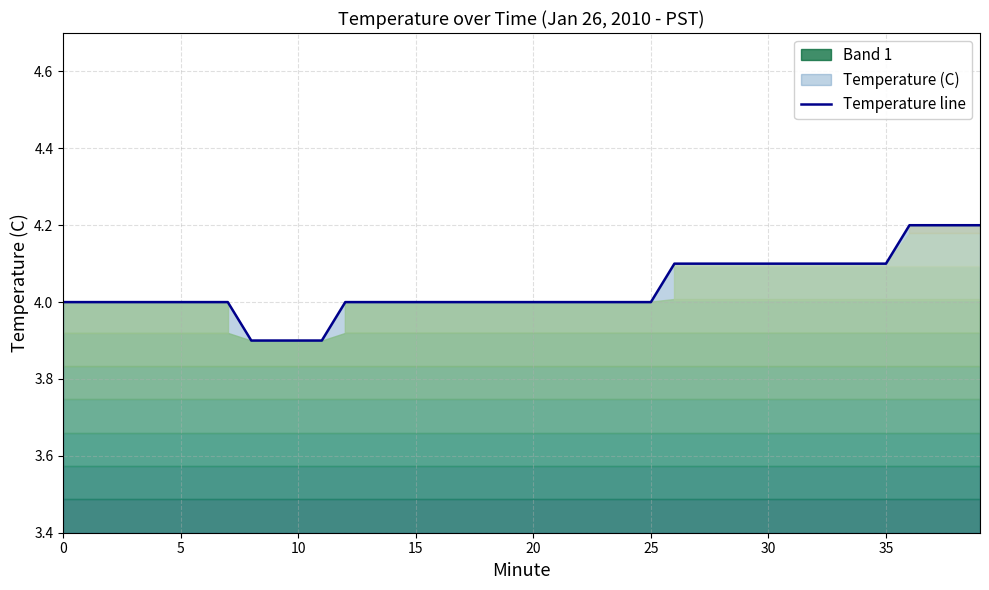

What is the minimum value for Temperature line?

3.9